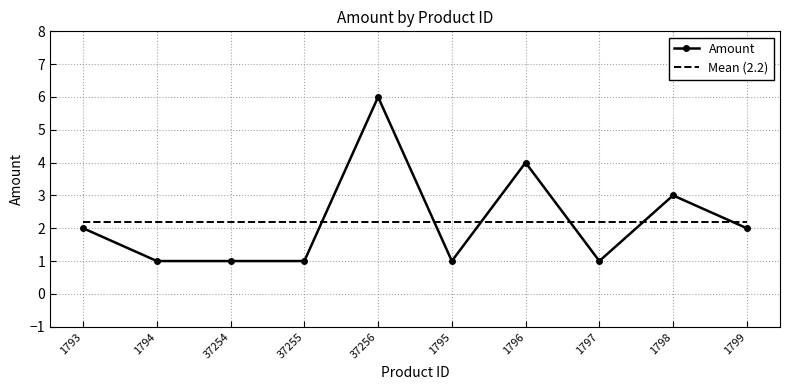

Where do Amount and Mean (2.2) first cross each other?

37255 and 37256